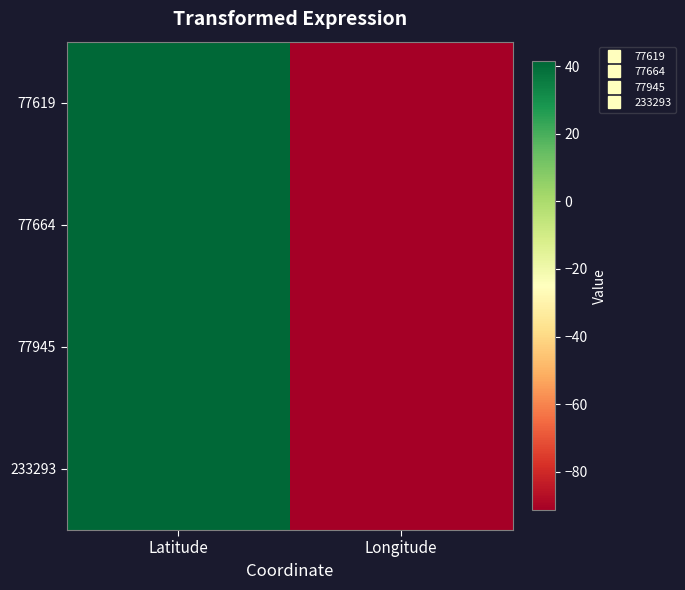

Reading right to left, transcribe all the data shown in this chart.

77619: Longitude=-91.1	Latitude=41.1
77664: Longitude=-91.4	Latitude=41.3
77945: Longitude=-91.4	Latitude=41.4
233293: Longitude=-91.1	Latitude=41.3